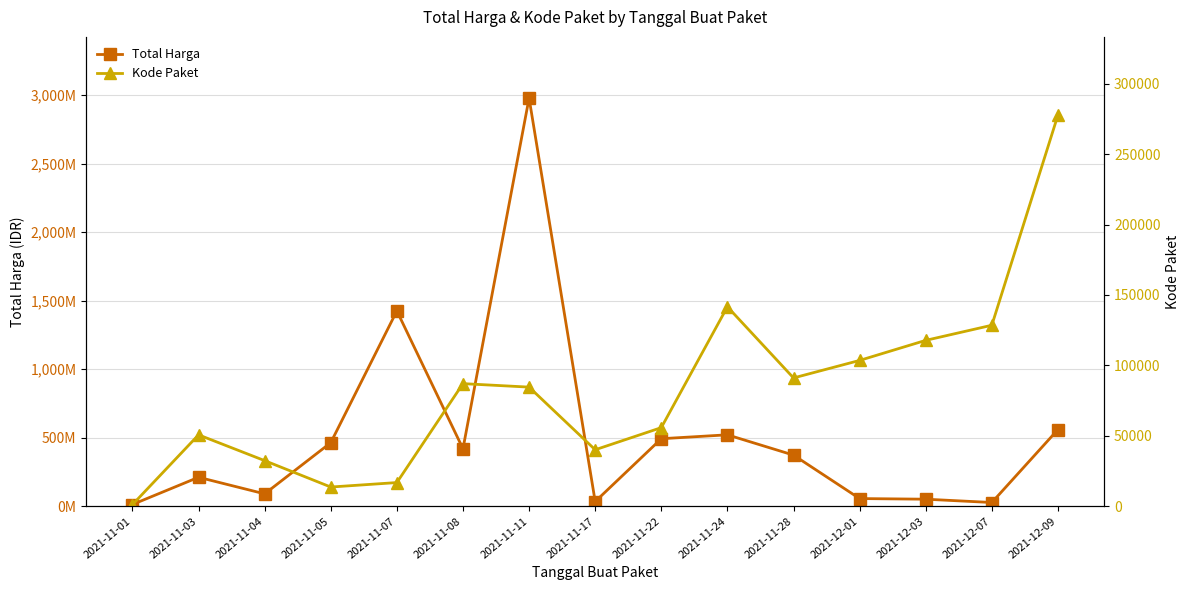

Between 2021-11-03 and 2021-11-11, which is larger?

2021-11-11